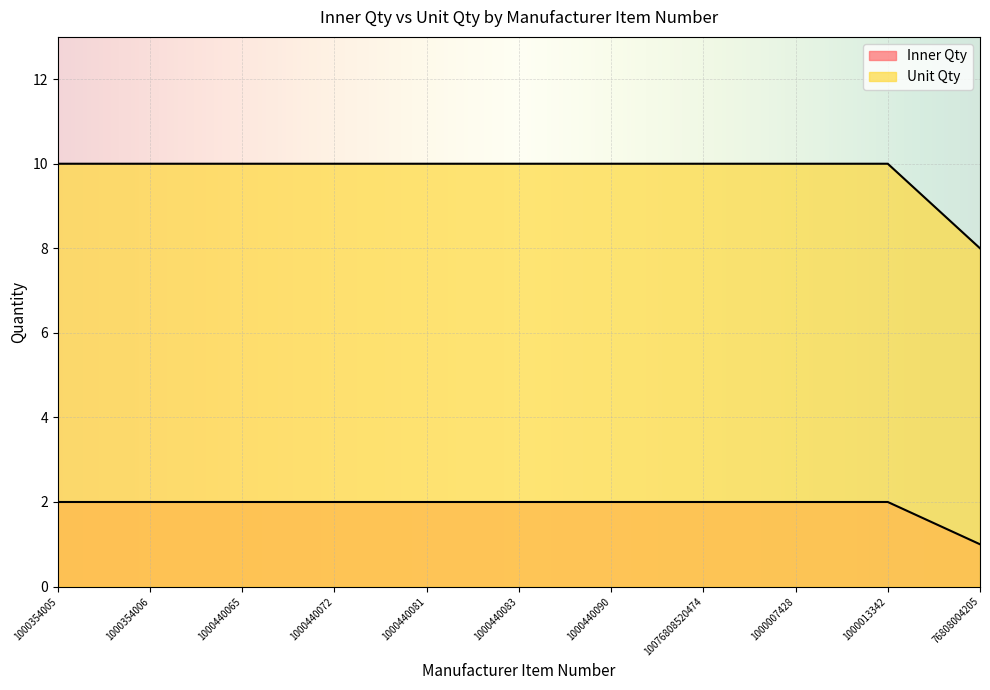

True or false: Unit Qty and Inner Qty cross at least once.

False